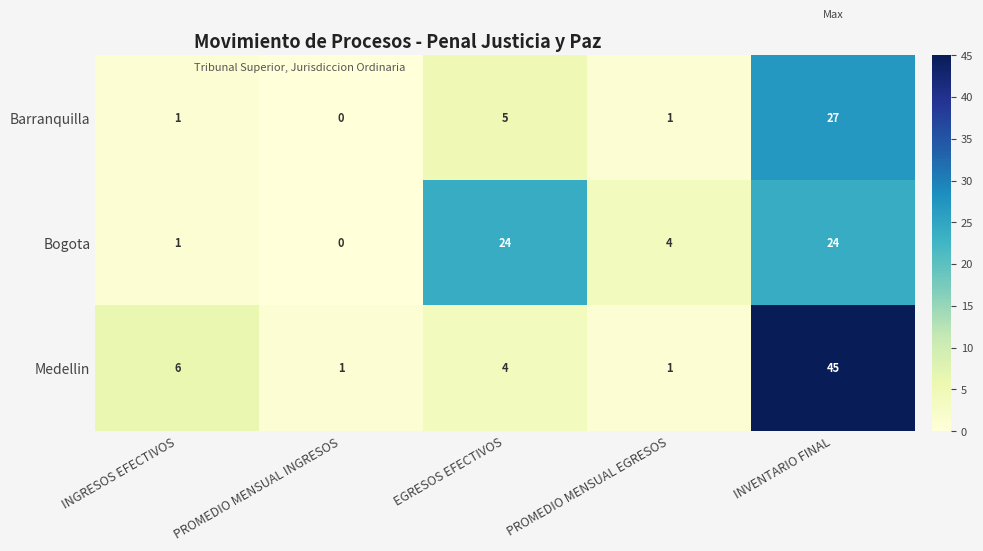

At which label is Barranquilla closest to 13?

EGRESOS EFECTIVOS